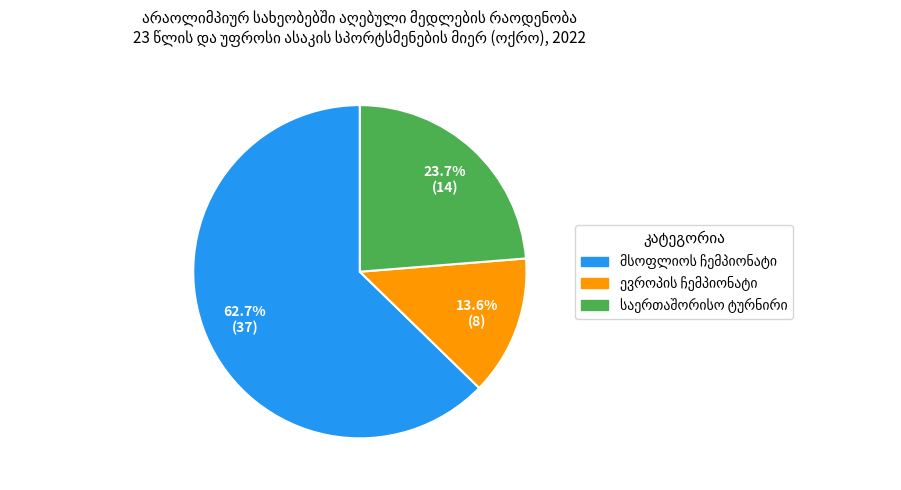

Does any single category account for the majority?

Yes